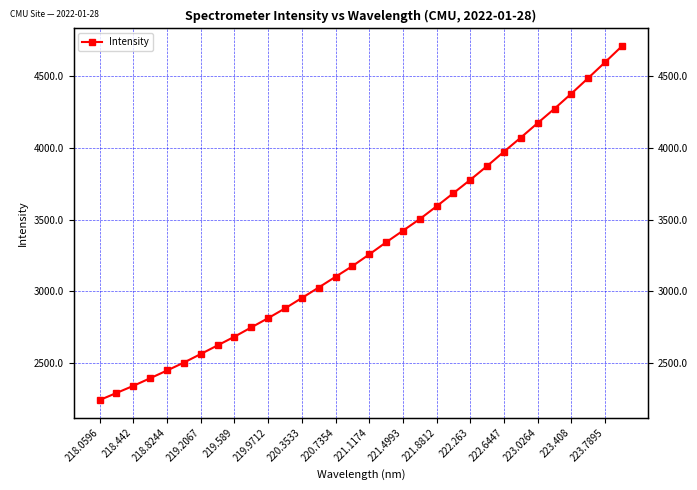

How many data points are less than 3256?

16